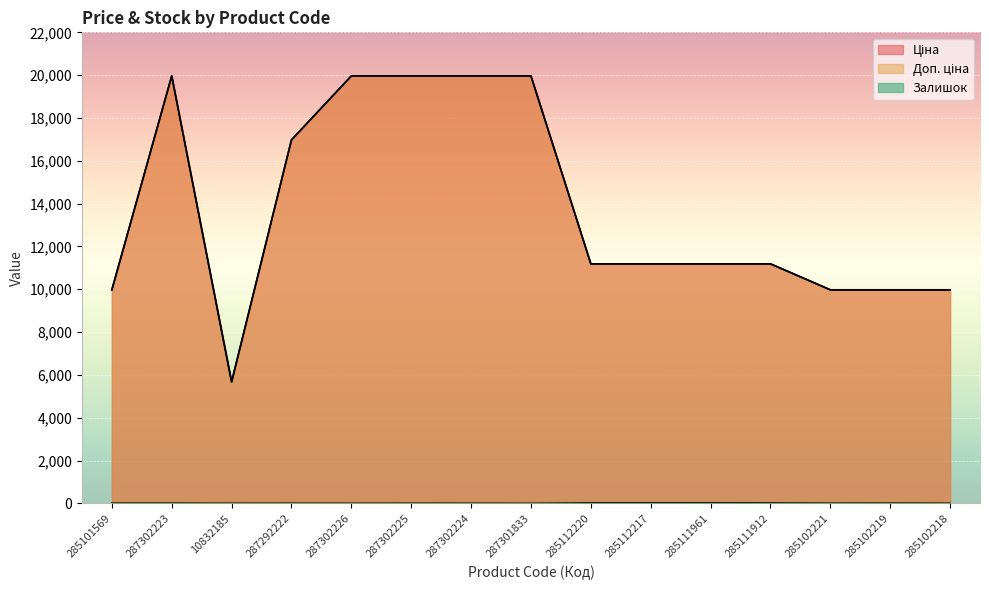

The Ціна series shows 11188.2 at 285111912. True or false?

True